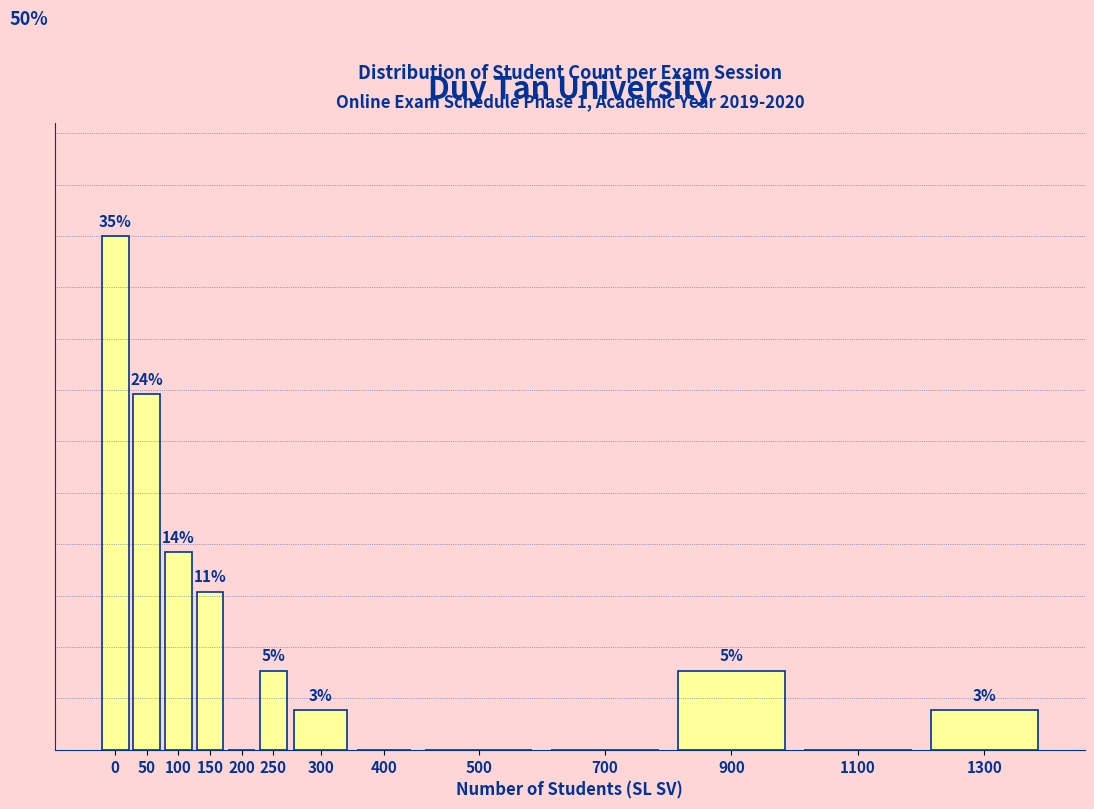

Are the bars horizontal?

No